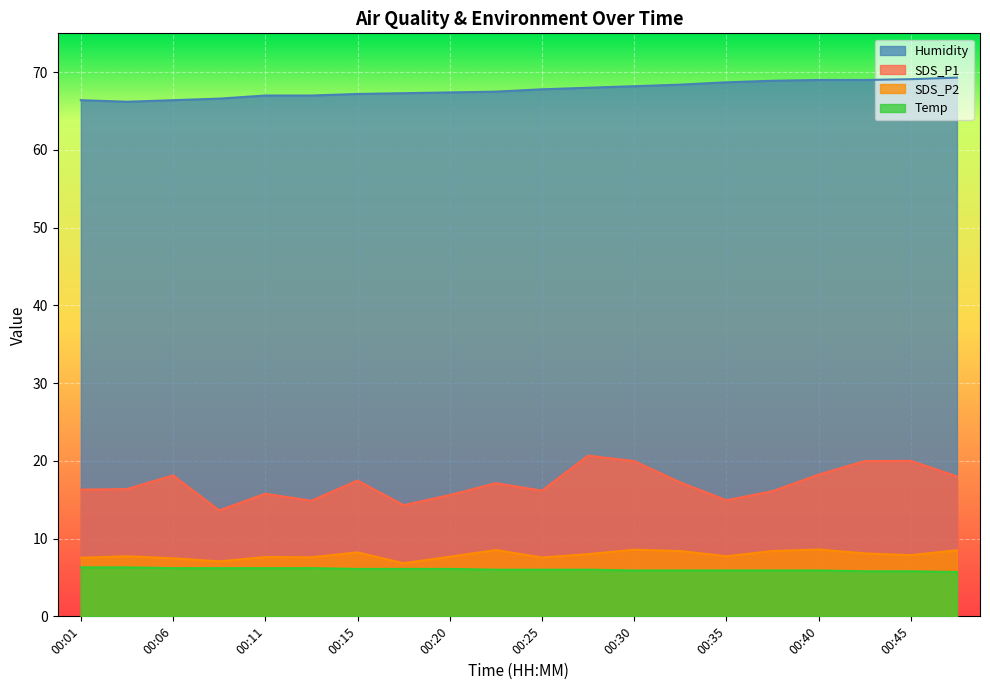

At which category does SDS_P1 reach its first local peak?

00:06